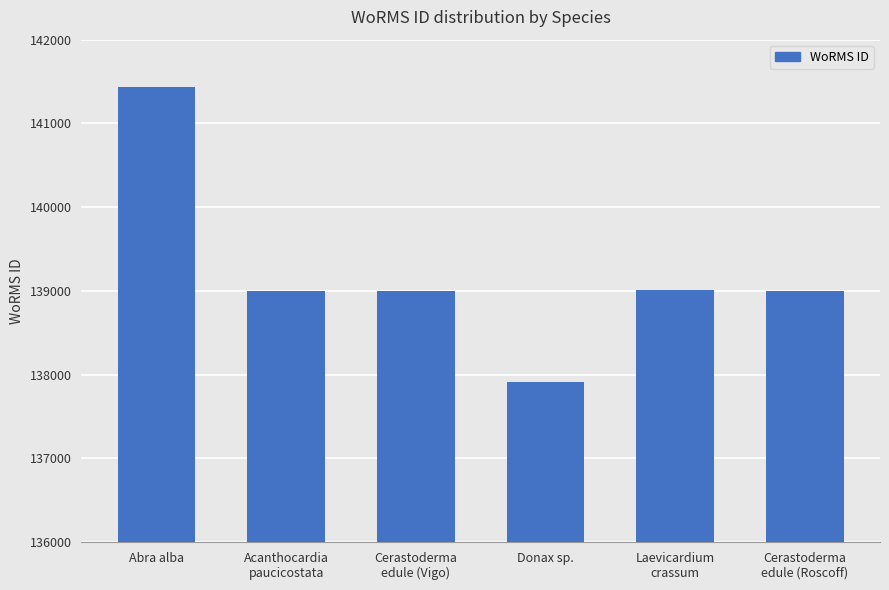

Does the chart contain stacked bars?

No